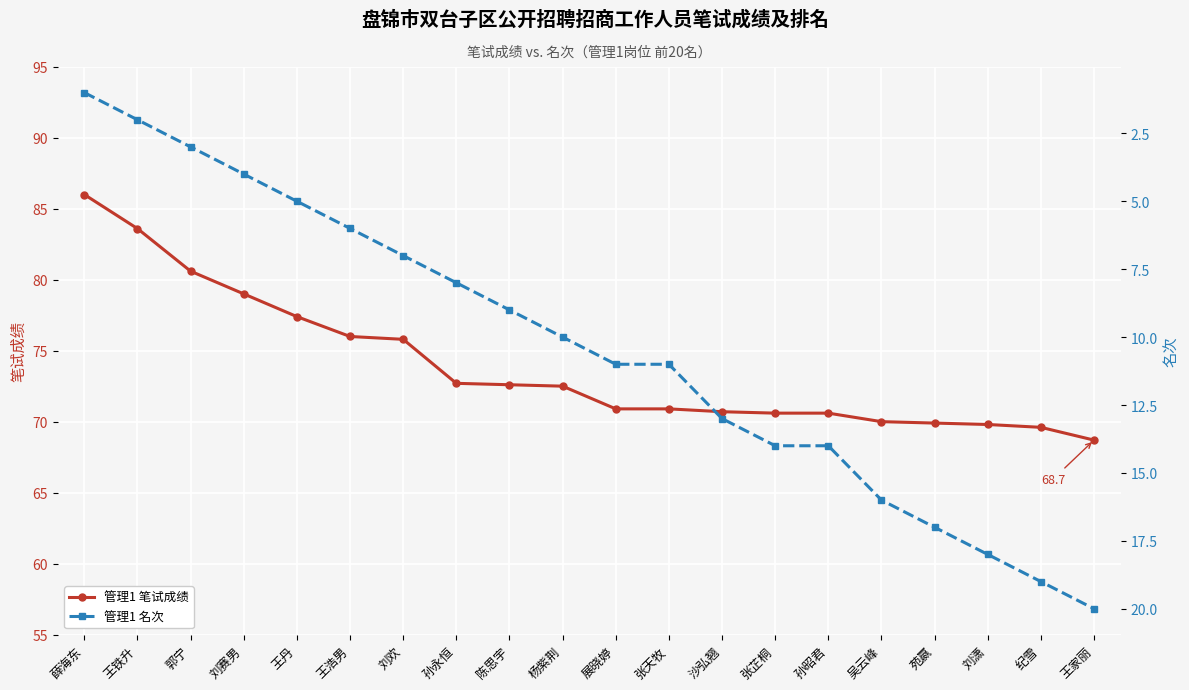

List the series in order of their overall mean, highest first.

管理1 笔试成绩, 管理1 名次